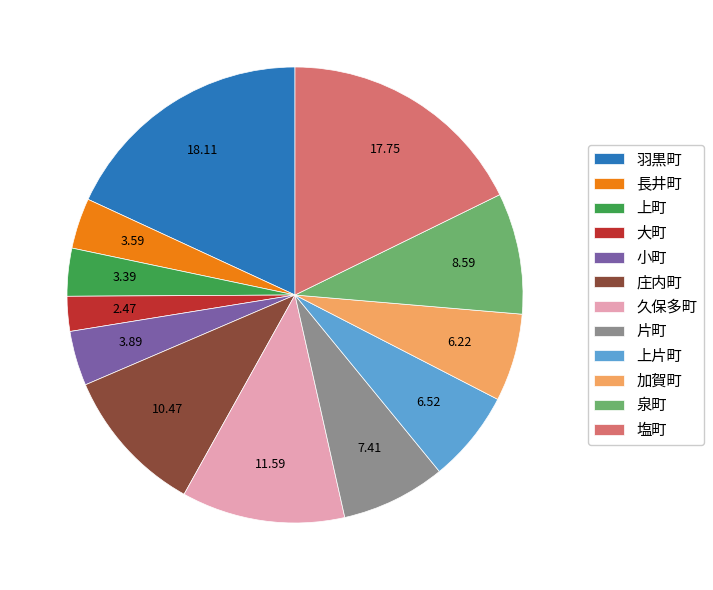

What is the ratio of the value at 庄内町 to the value at 上片町?

1.6